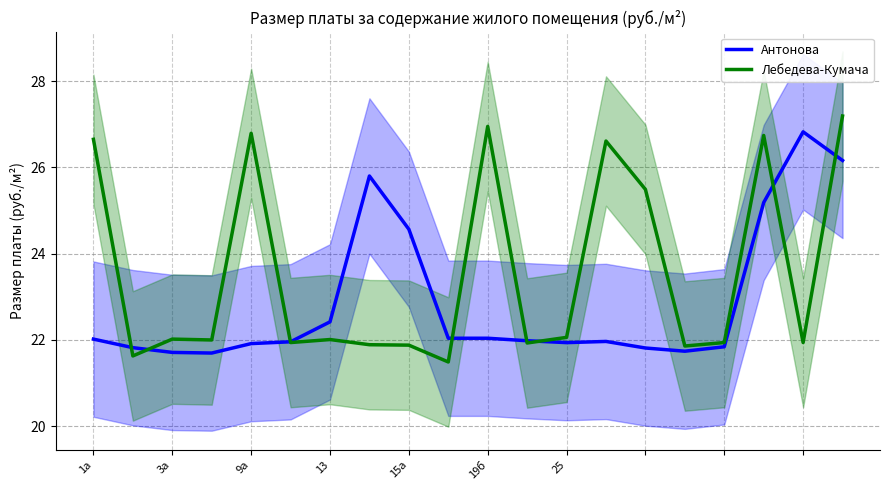

What is the maximum value for Антонова?

26.8